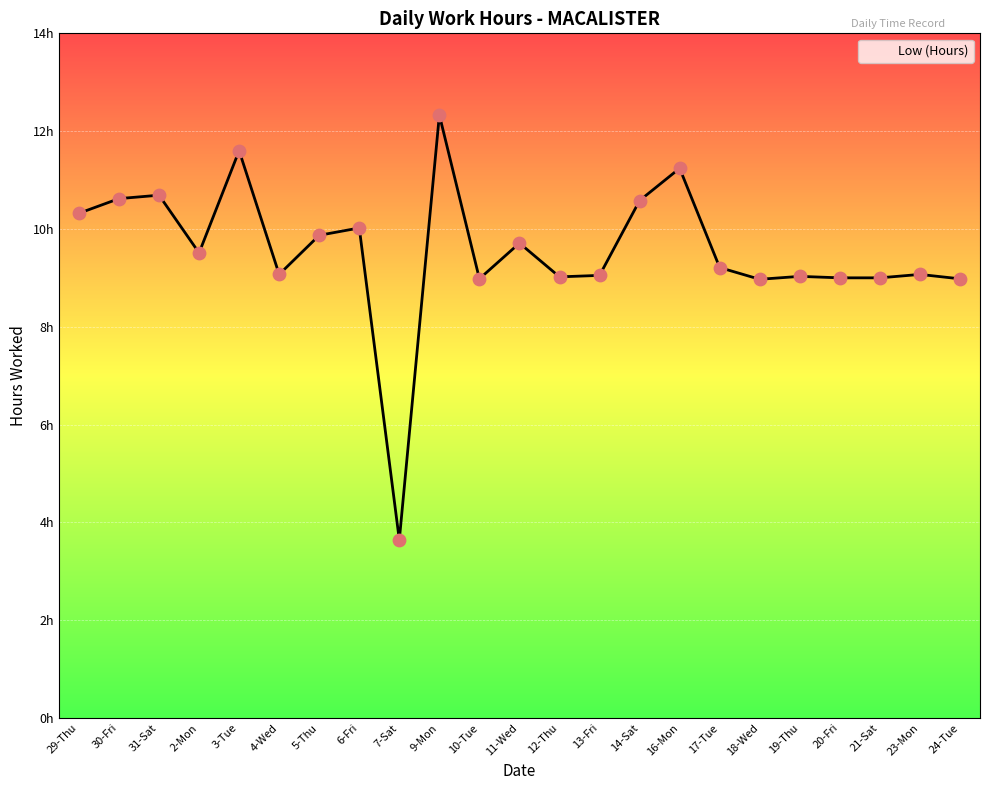

Which has a higher value, 6-Fri or 23-Mon?

6-Fri